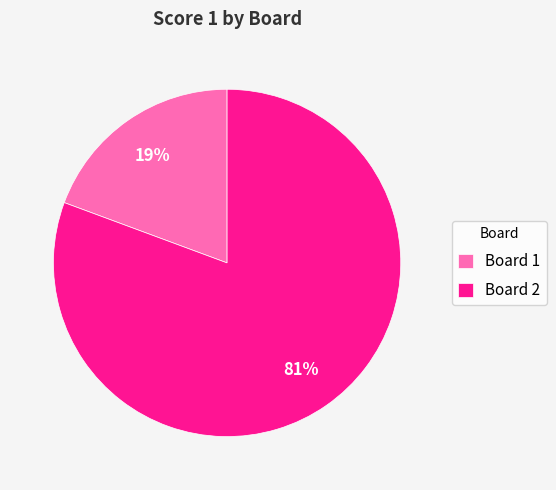

Which category accounts for the majority?

Board 2